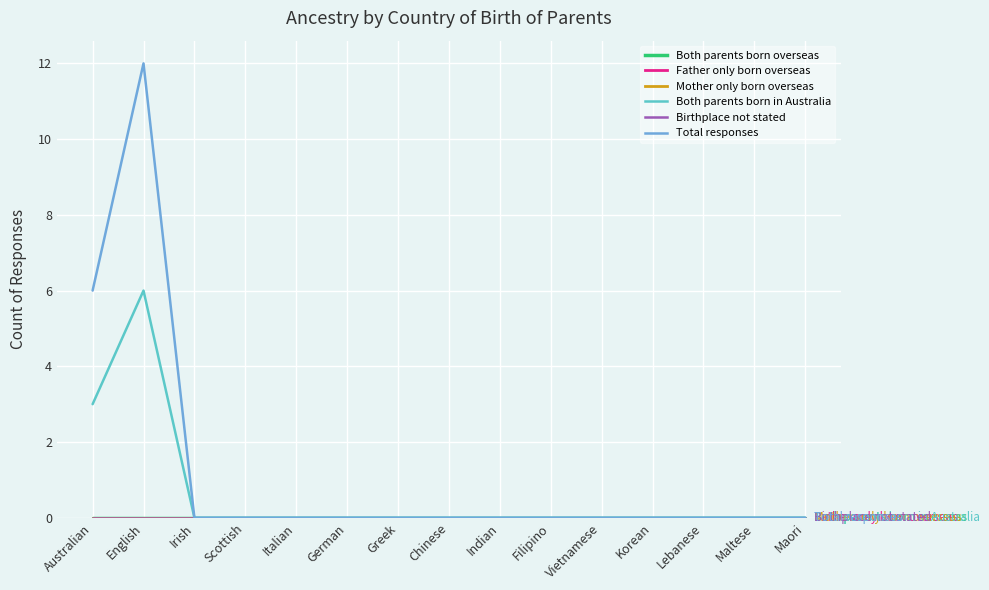

Is this an area chart (filled region under the line)?

No